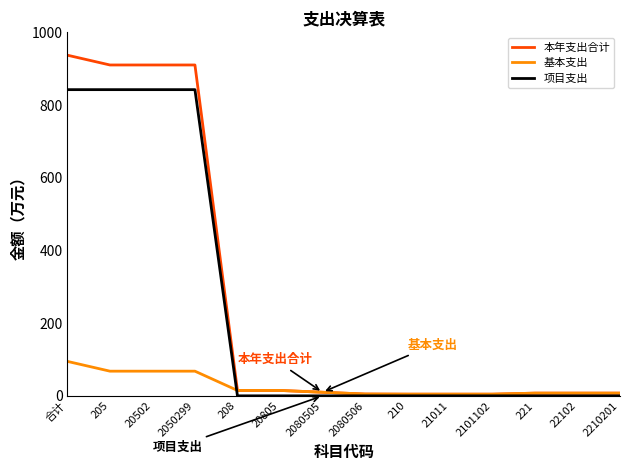

What is the difference between the highest and lowest values at 2080505?

9.9